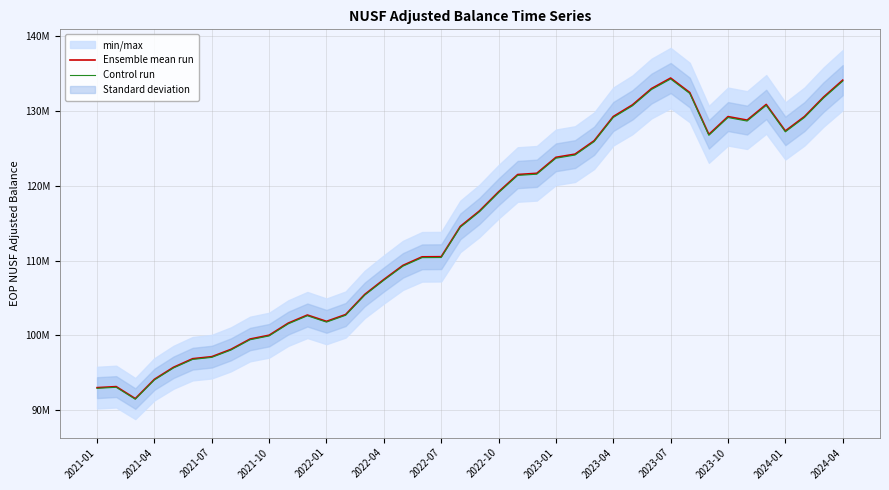

True or false: Ensemble mean run and Control run cross at least once.

False